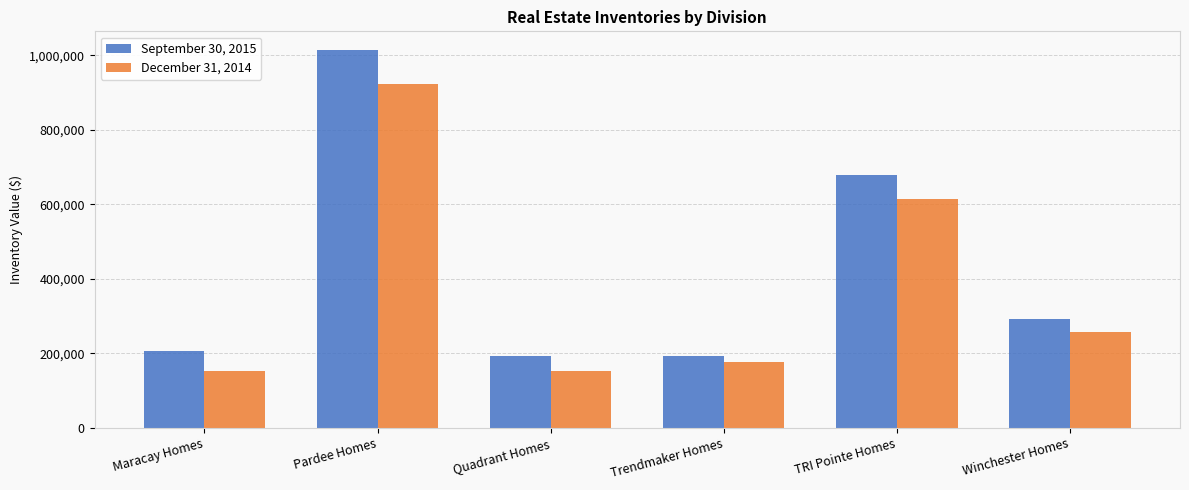

List the series in order of their peak value, highest first.

September 30, 2015, December 31, 2014